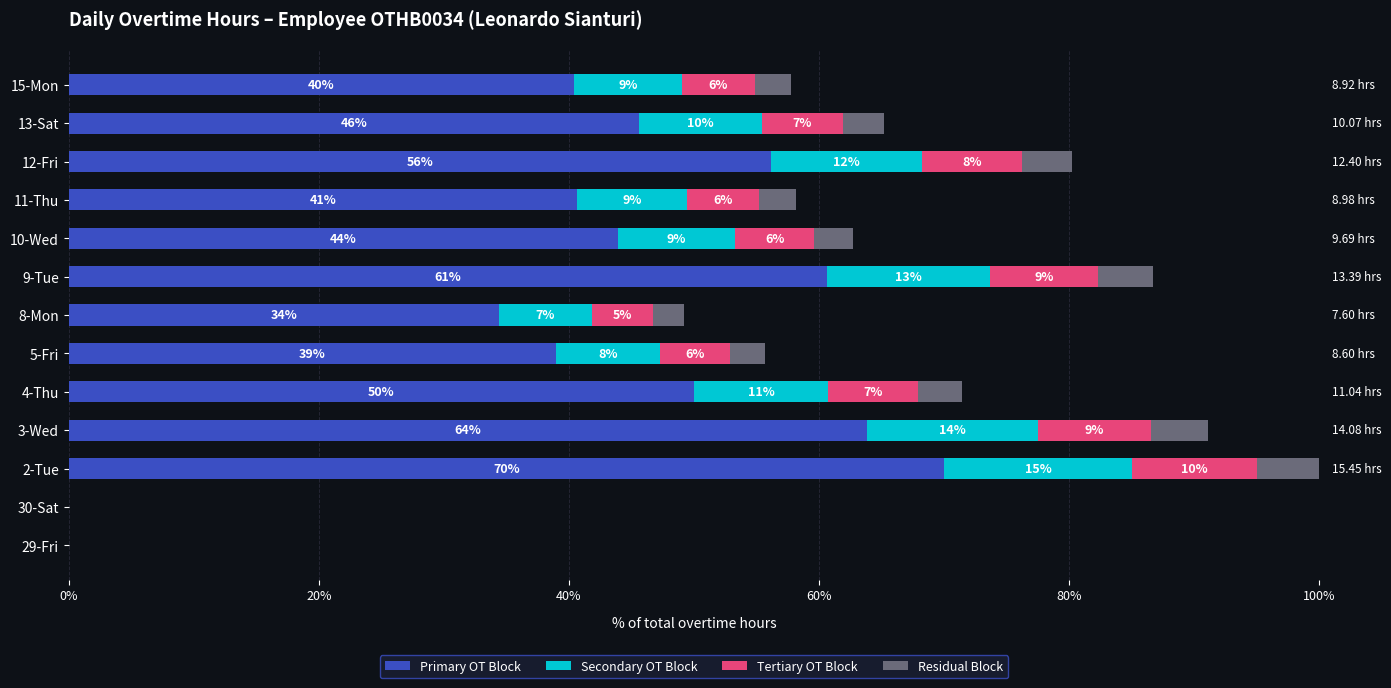

List the series in order of their peak value, lowest first.

Residual Block, Tertiary OT Block, Secondary OT Block, Primary OT Block